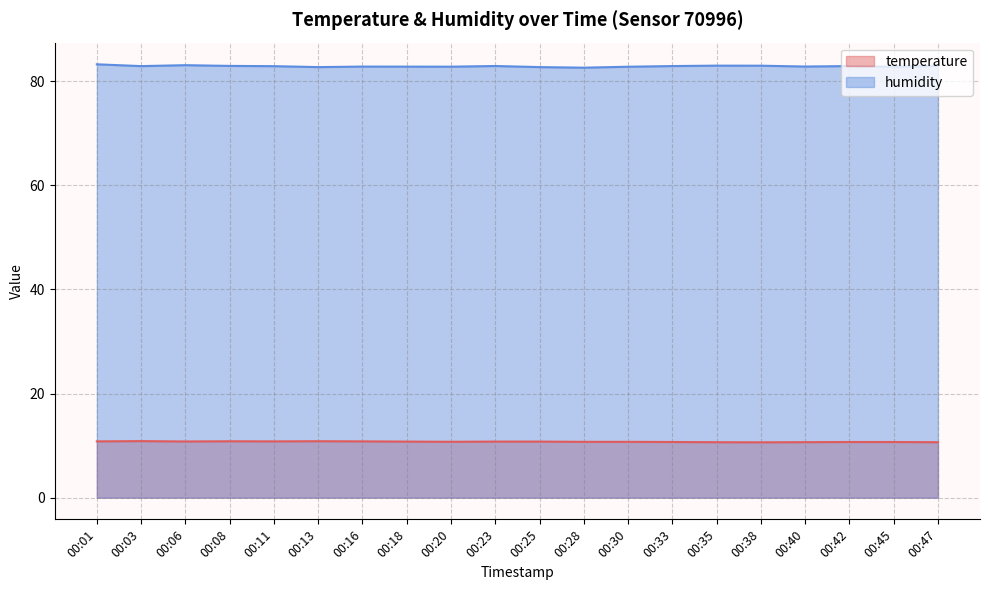

What are all the series names shown in the legend?

temperature, humidity